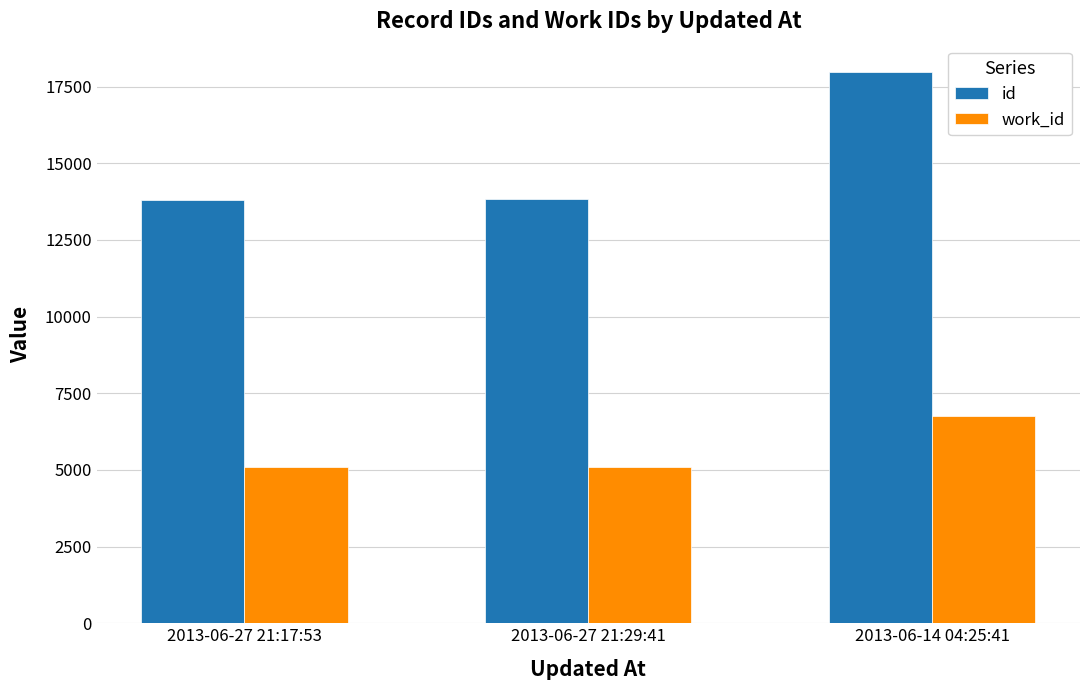

Count the work_id values in the range 5106 to 6749.

3